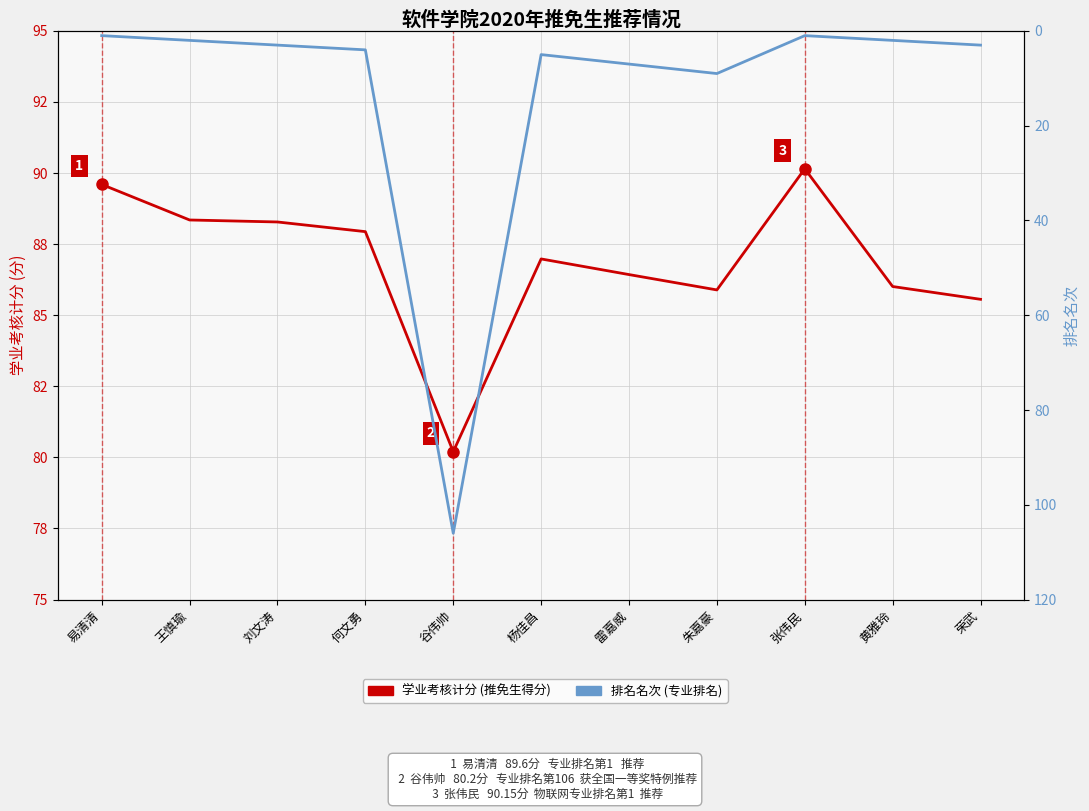

Does the chart have visible grid lines?

Yes